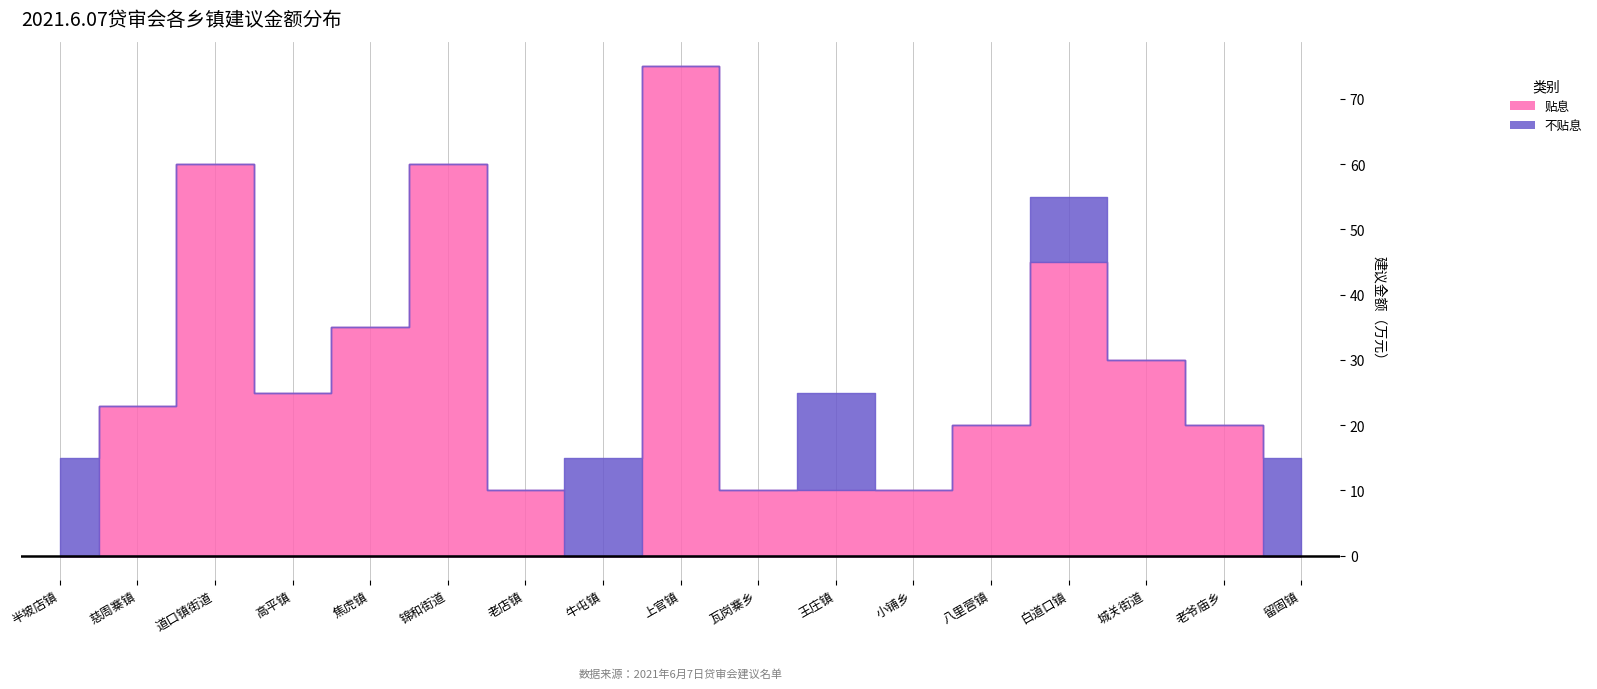

How many lines are shown in the chart?

2